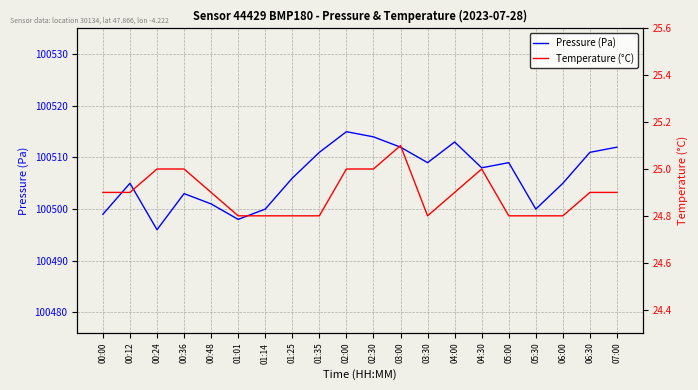

At which category does Pressure (Pa) reach its first local valley?

00:24